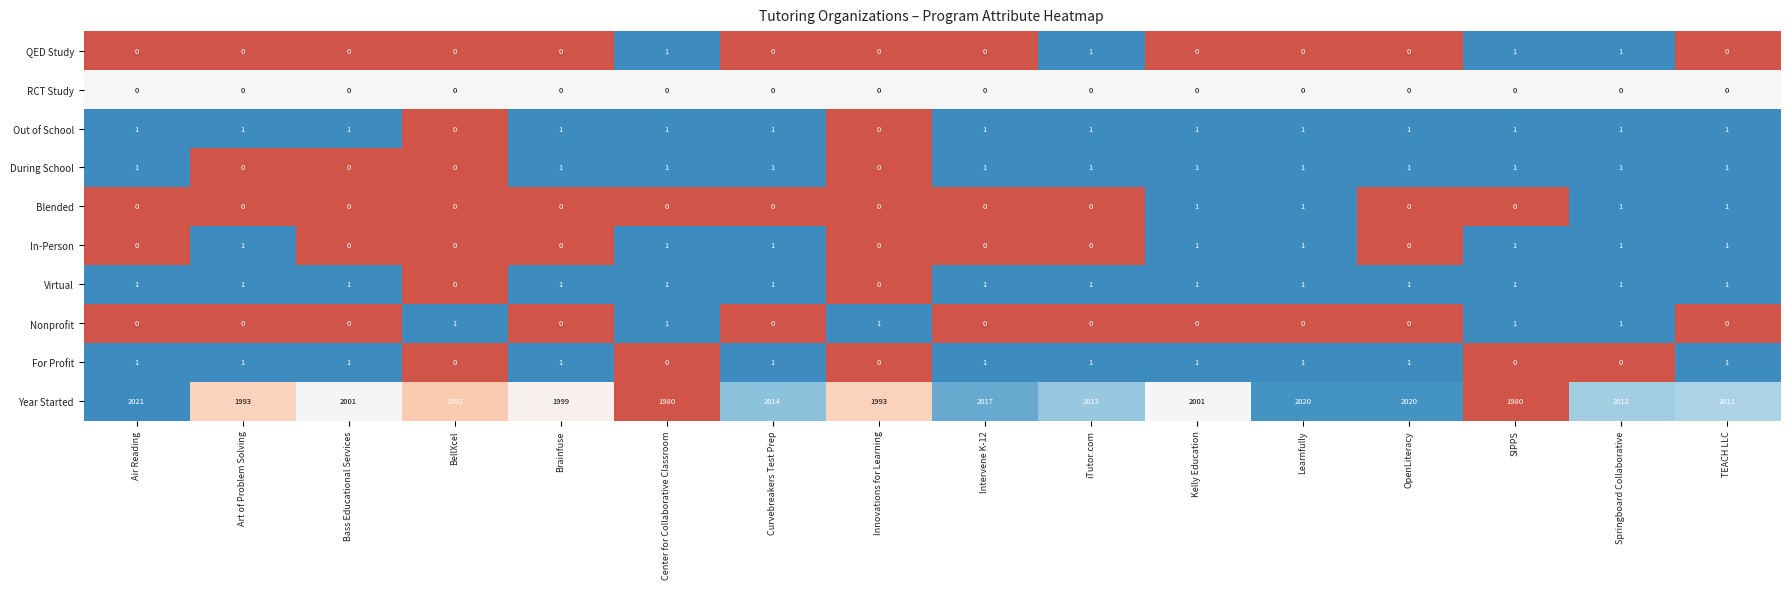

Between Brainfuse and Kelly Education, which series saw the biggest shift?

Year Started